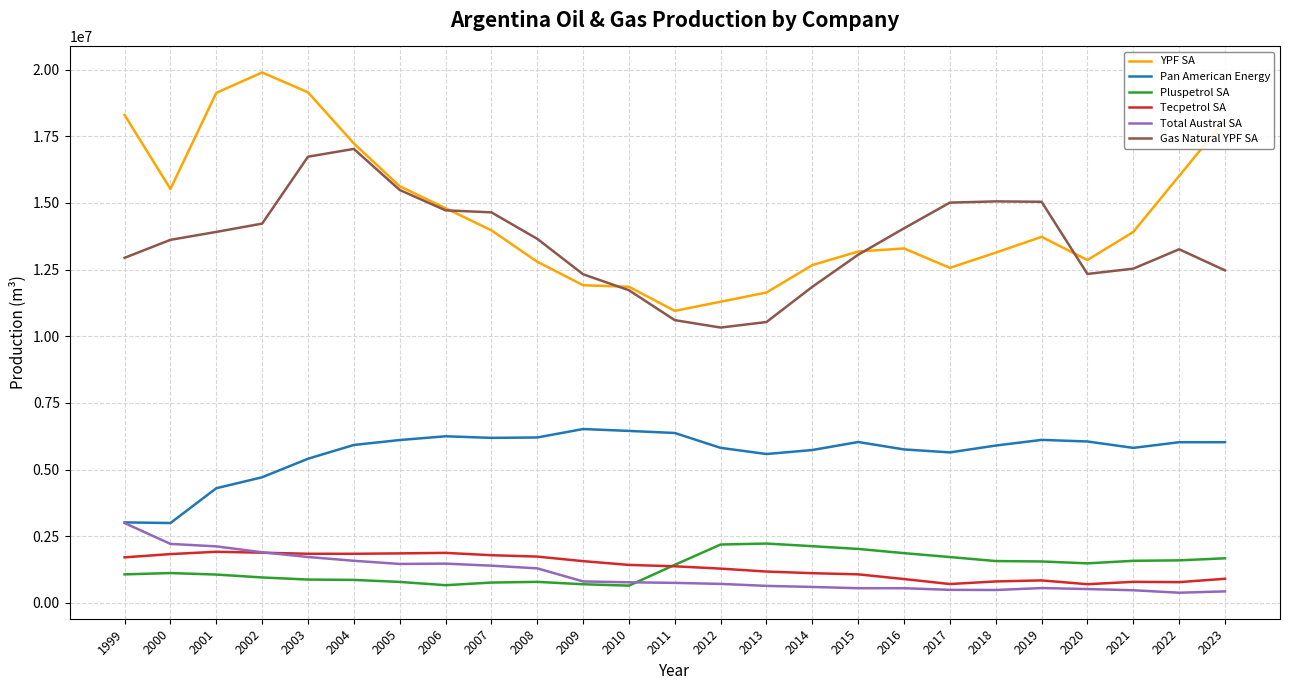

Between 1999 and 2022, which series saw the biggest shift?

Pan American Energy